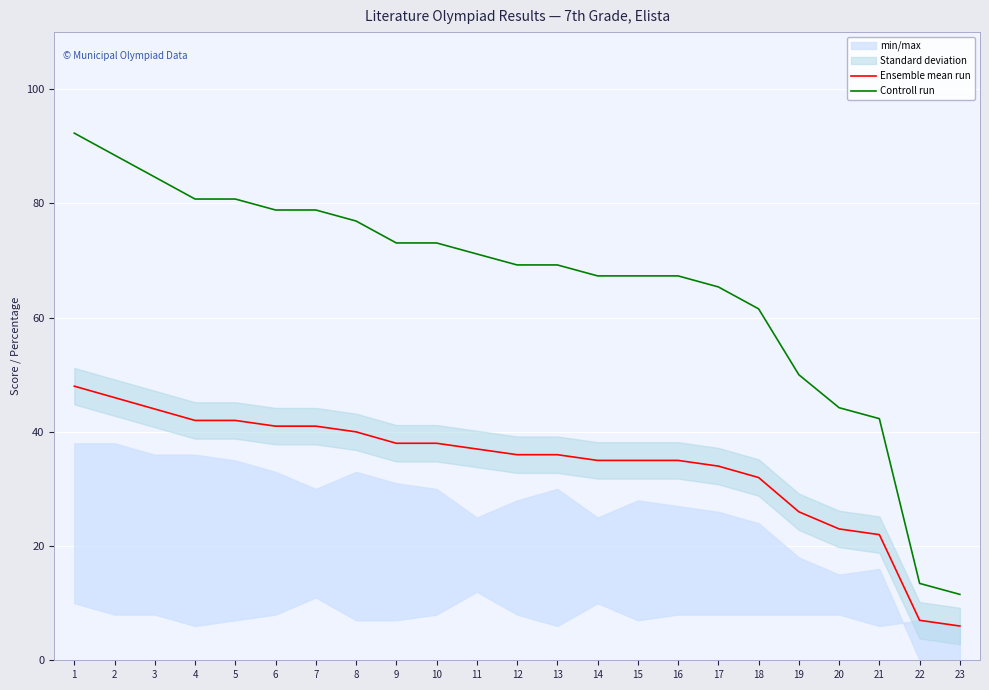

True or false: Ensemble mean run and Controll run intersect in this chart.

False